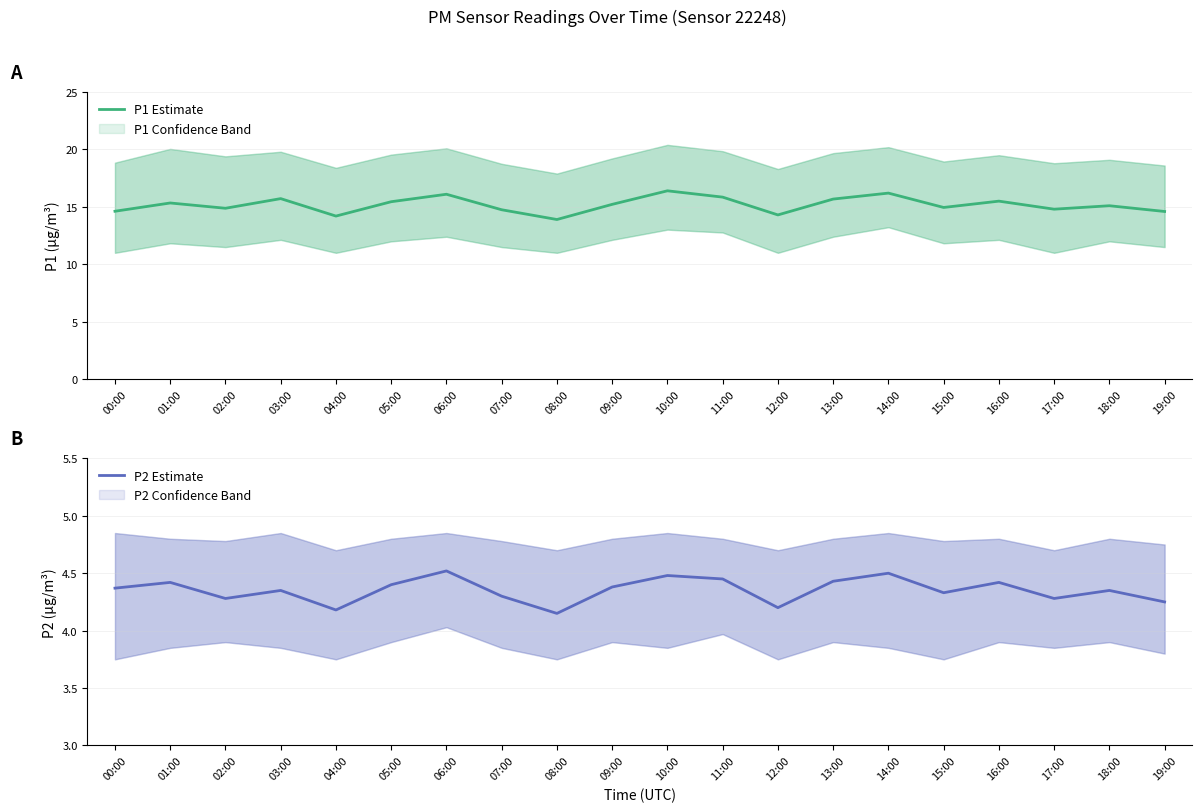

What is the label of the 19th point from the right?

01:00